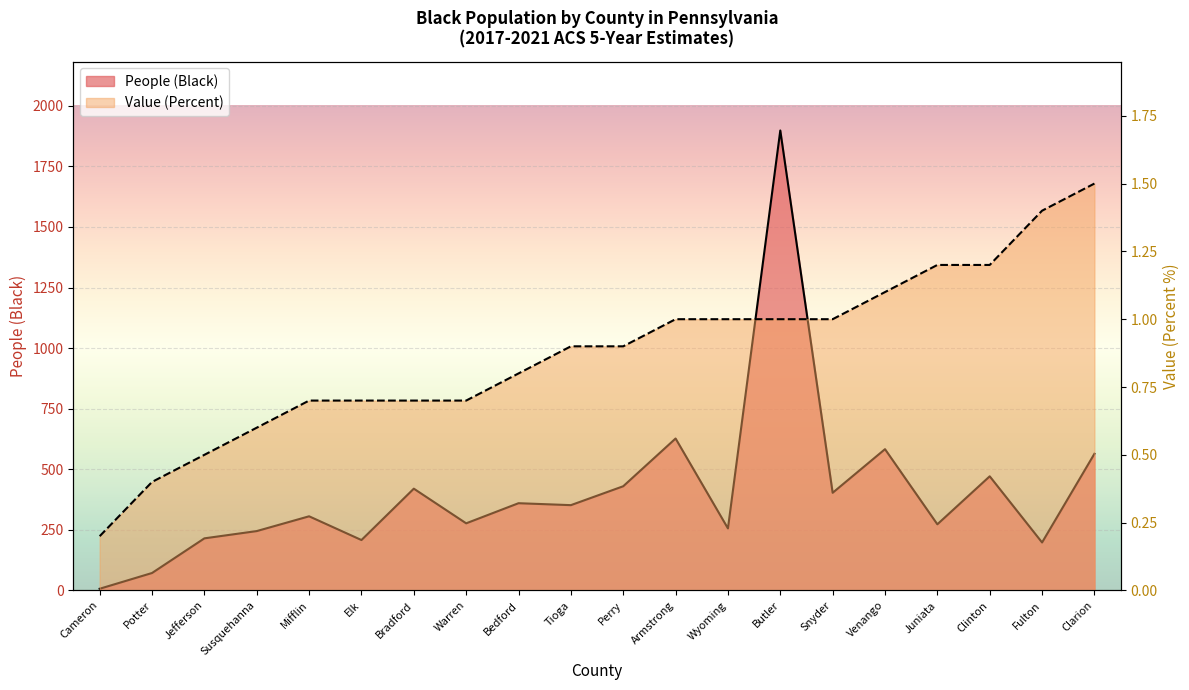

What is the difference between the highest and lowest values at Bedford?

359.2